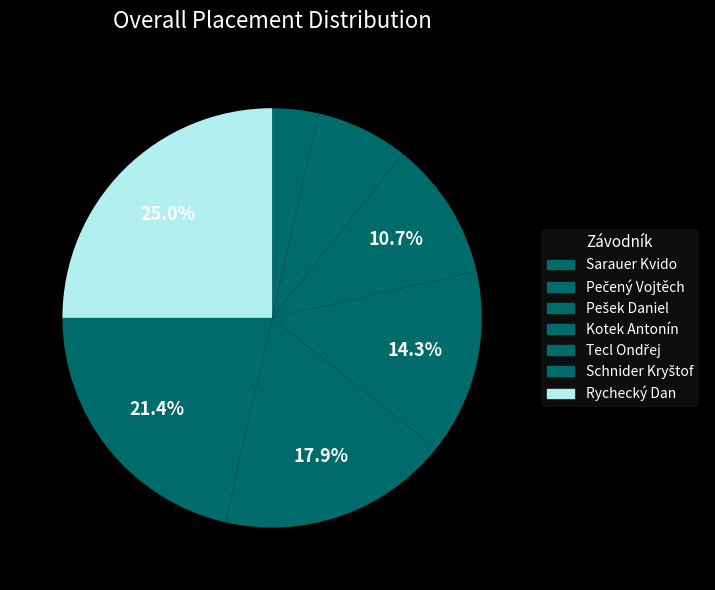

How many slices are in this pie chart?

7